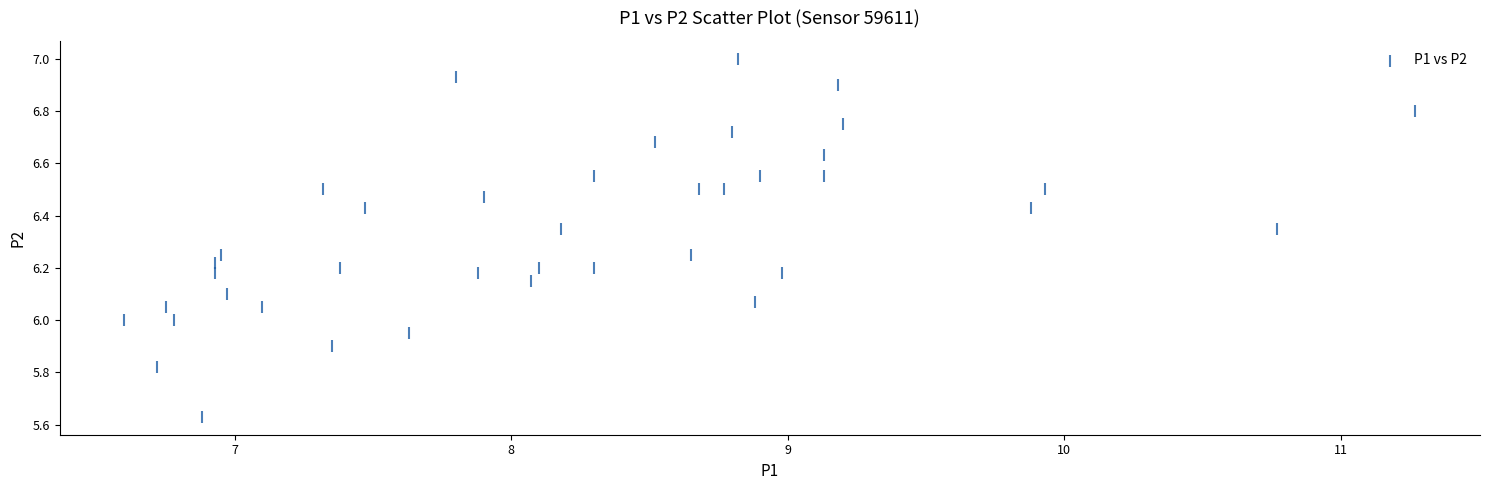

What is the range of Y values (max minus min)?

1.4